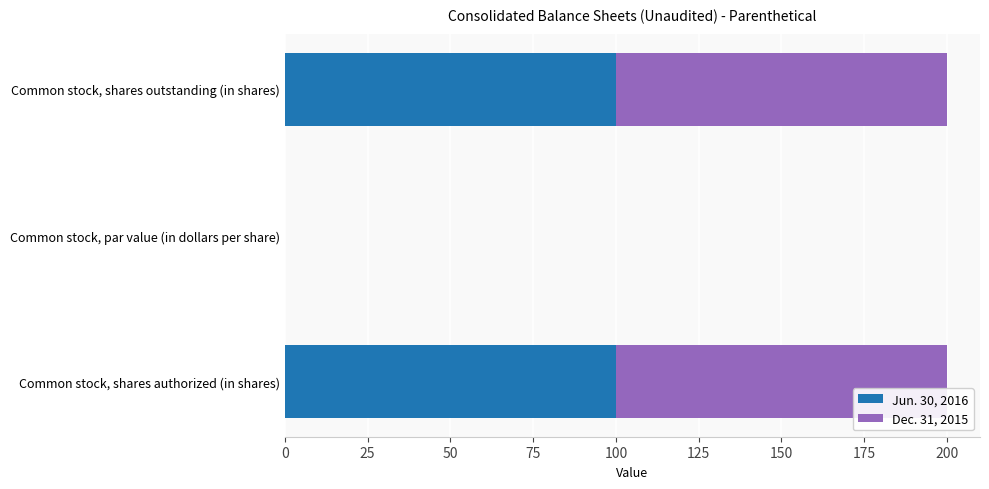

What is the total value across all series at Common stock, shares authorized (in shares)?

200.0